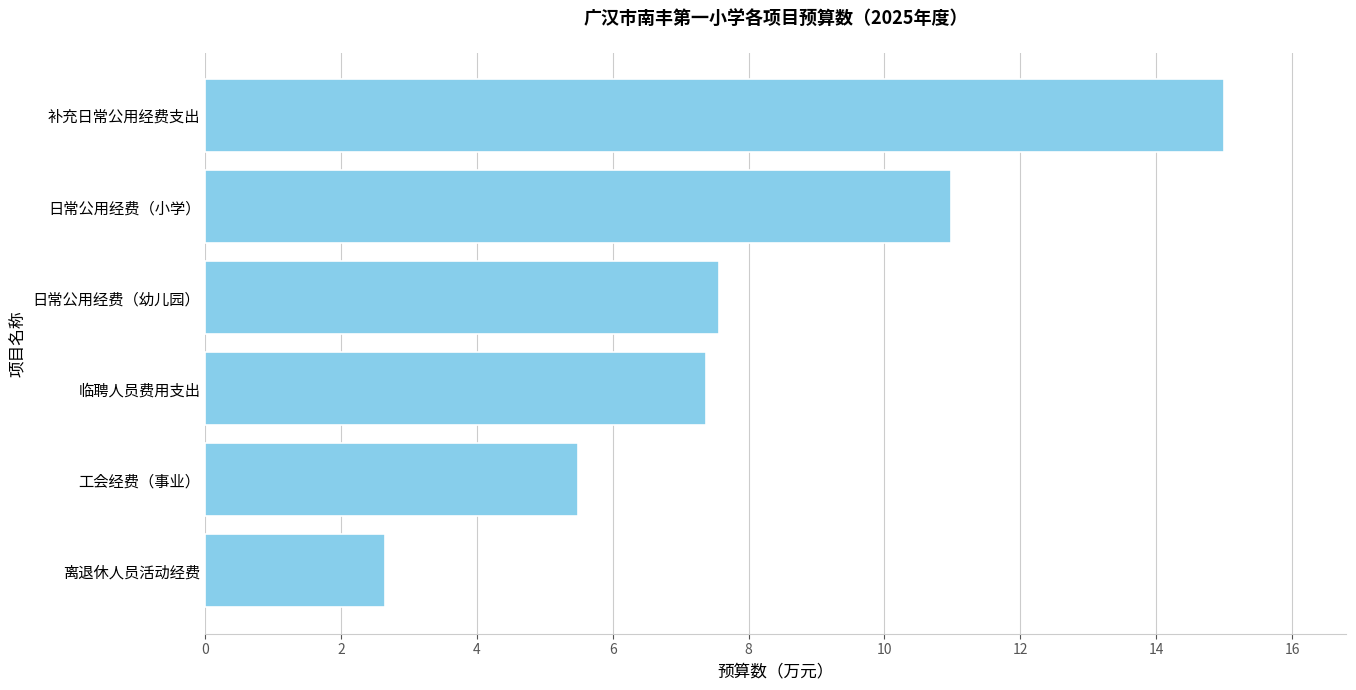

What is the difference between the second highest and second lowest values?

5.5